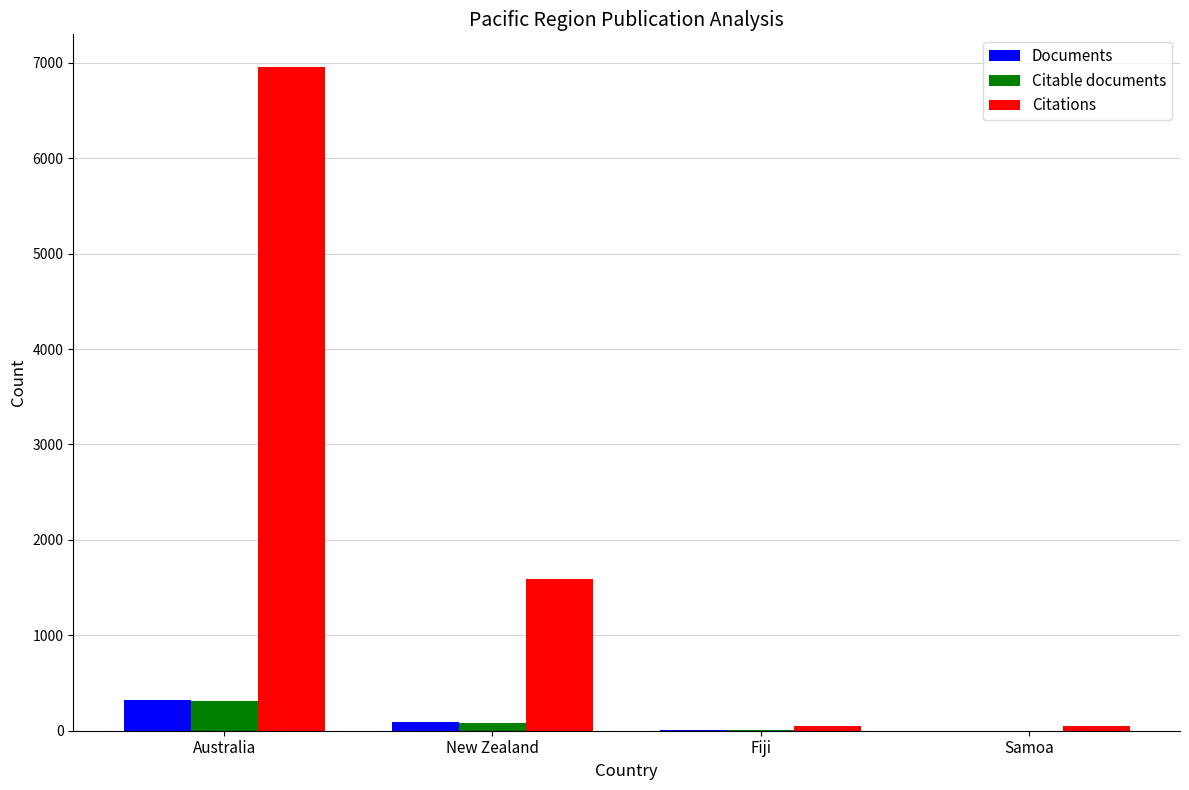

At which category does the chart reach its peak across all series?

Australia